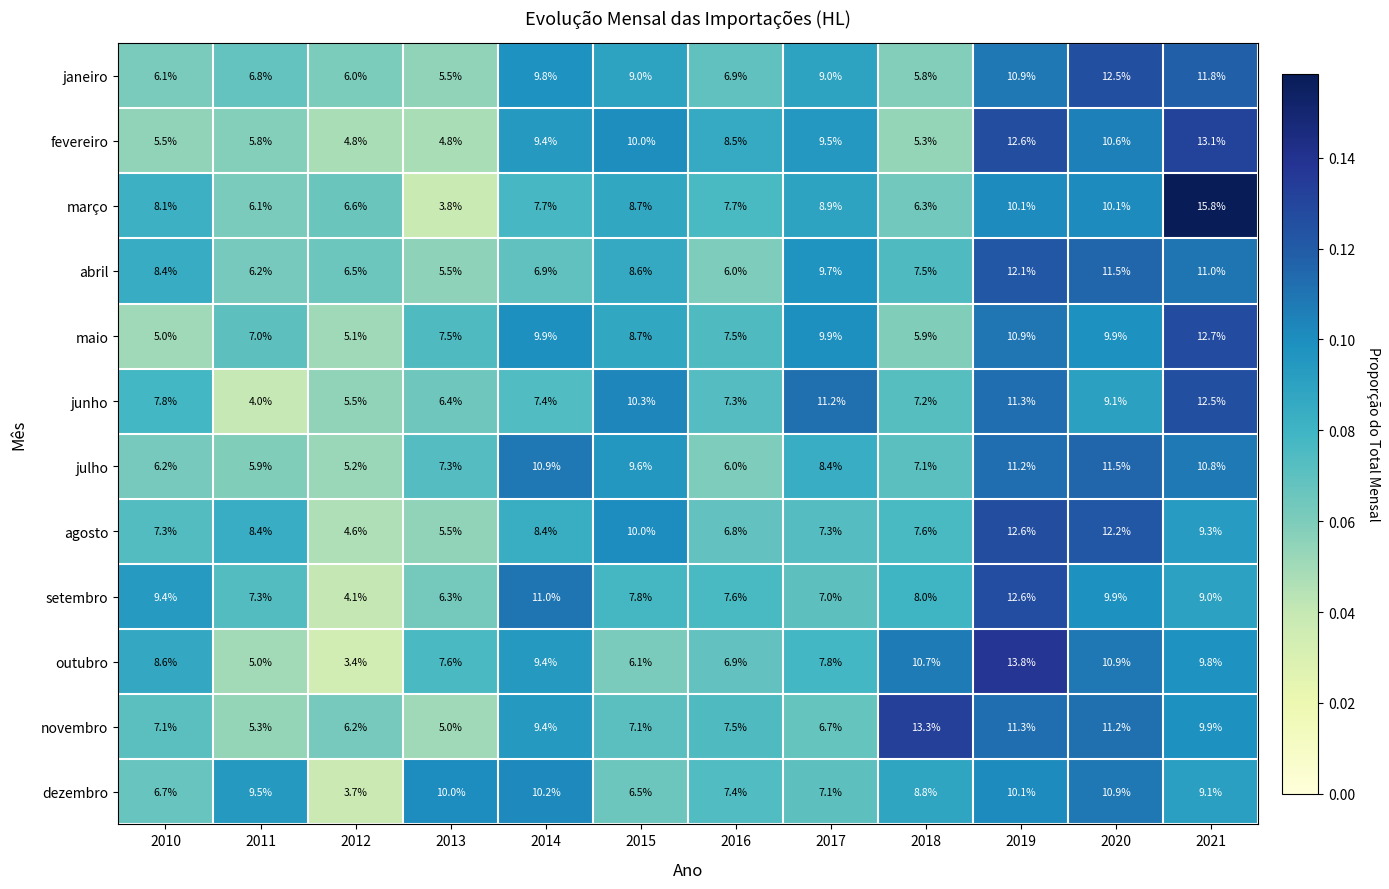

Rank the series at 2012 from lowest to highest value.

outubro, dezembro, setembro, agosto, fevereiro, maio, julho, junho, janeiro, novembro, abril, março